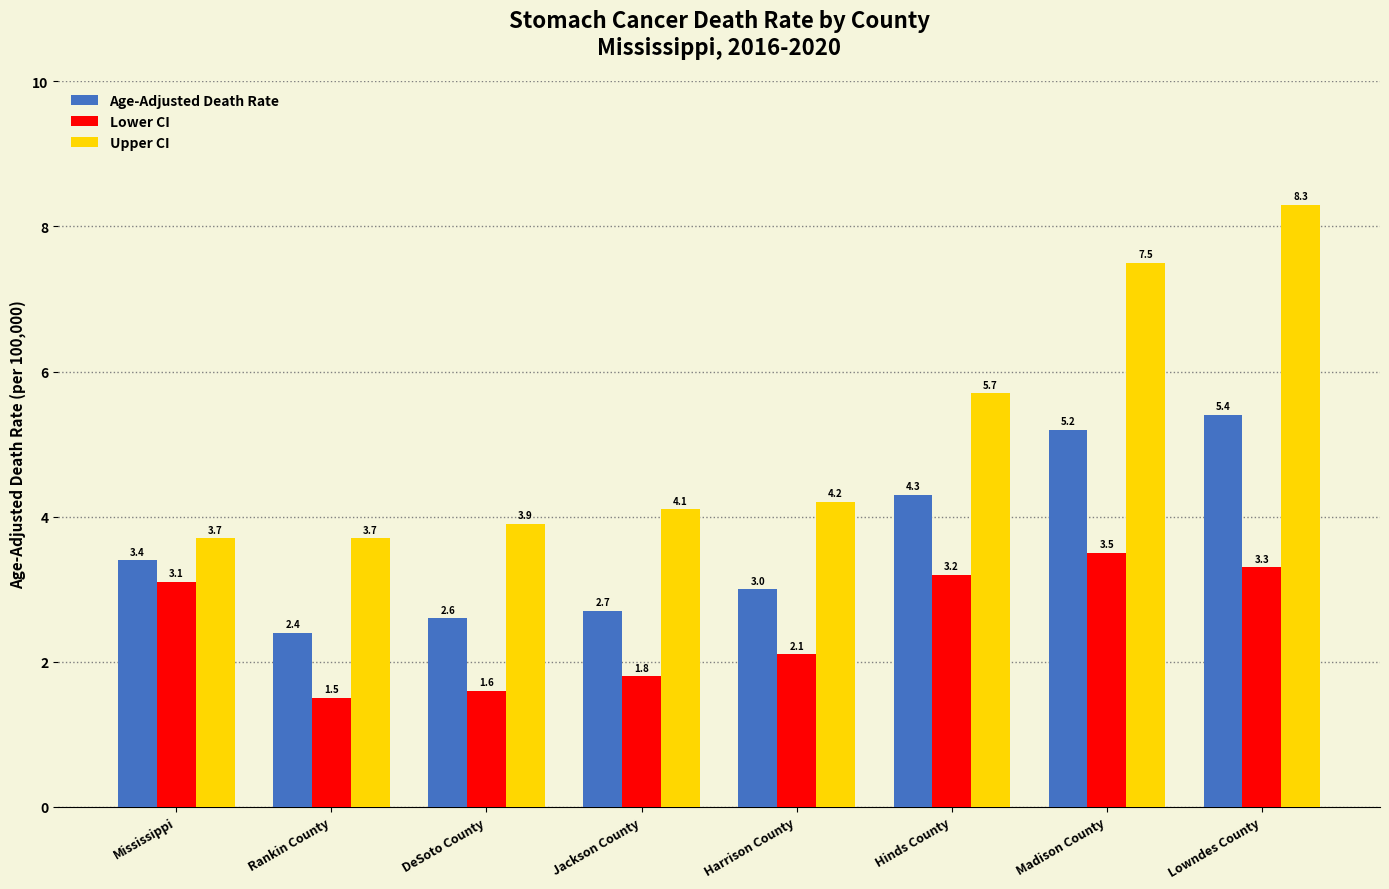

What is the total value across all series at Madison County?

16.2